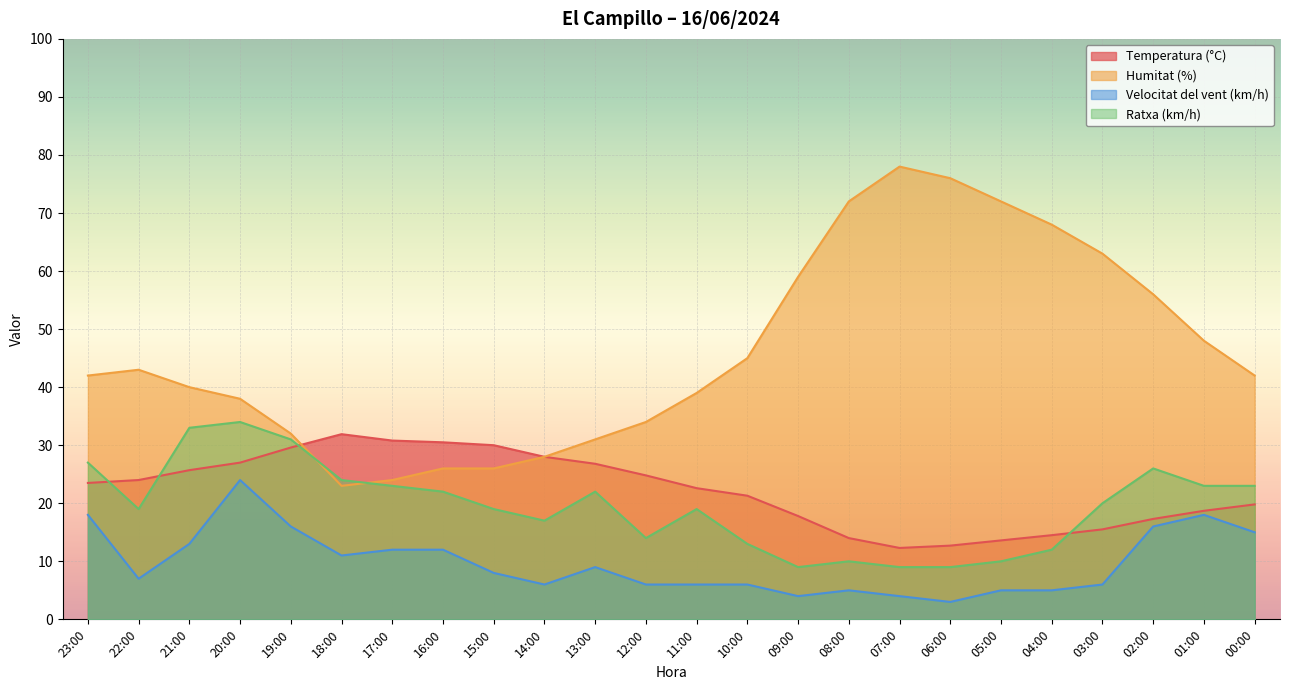

How many lines are shown in the chart?

4